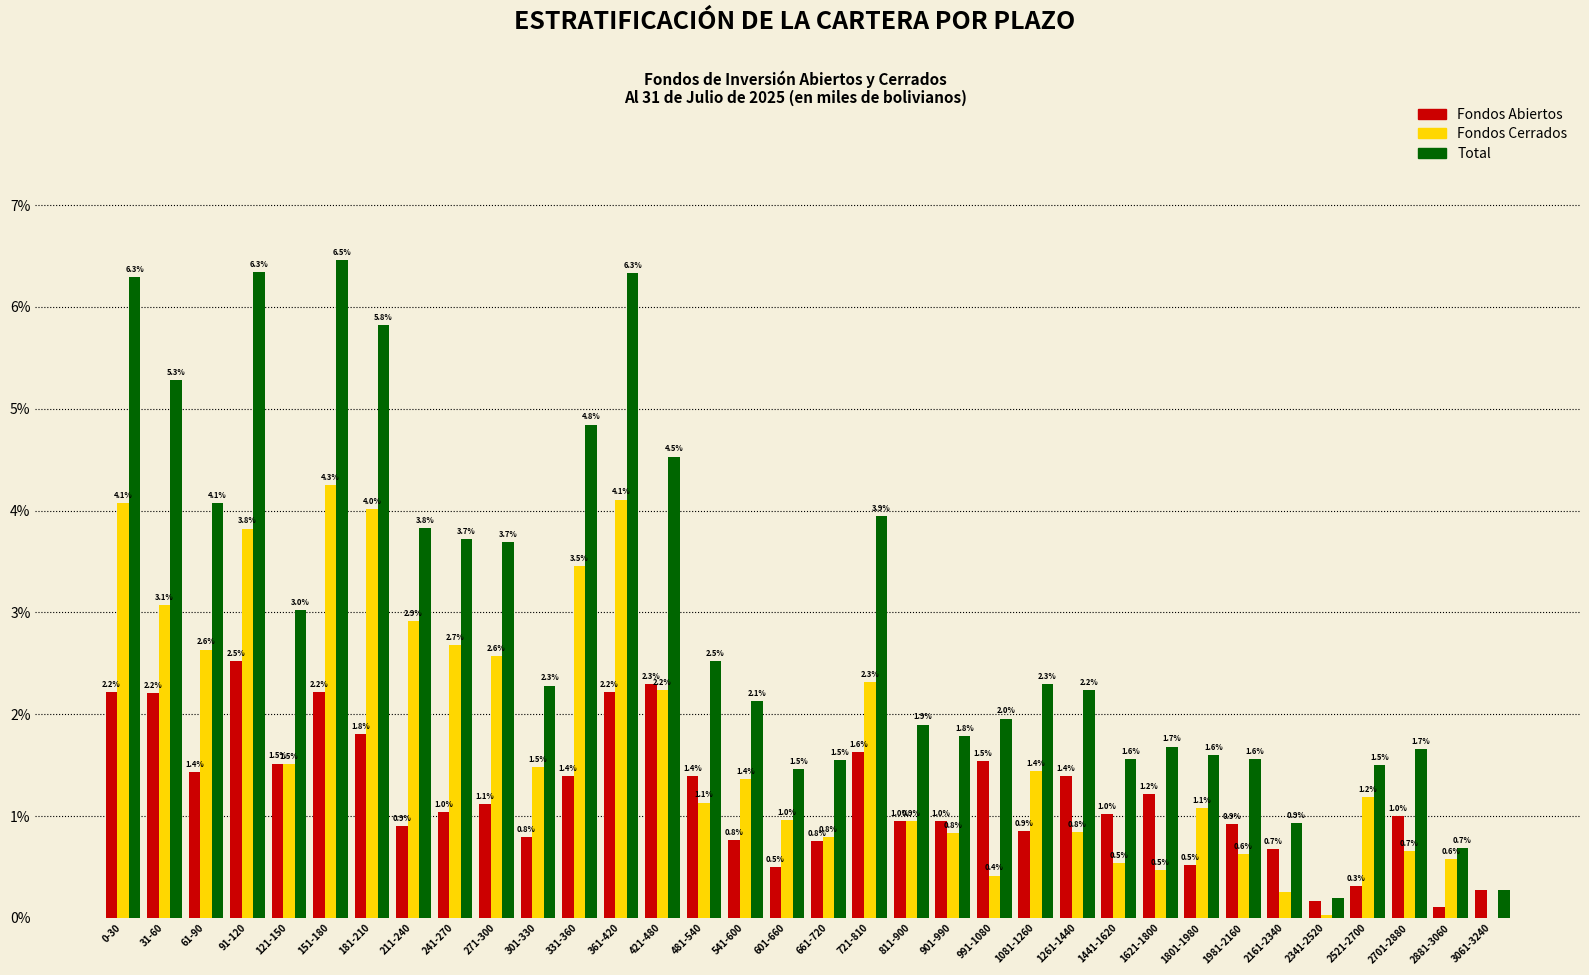

Between 61-90 and 811-900, which series saw the biggest shift?

Total